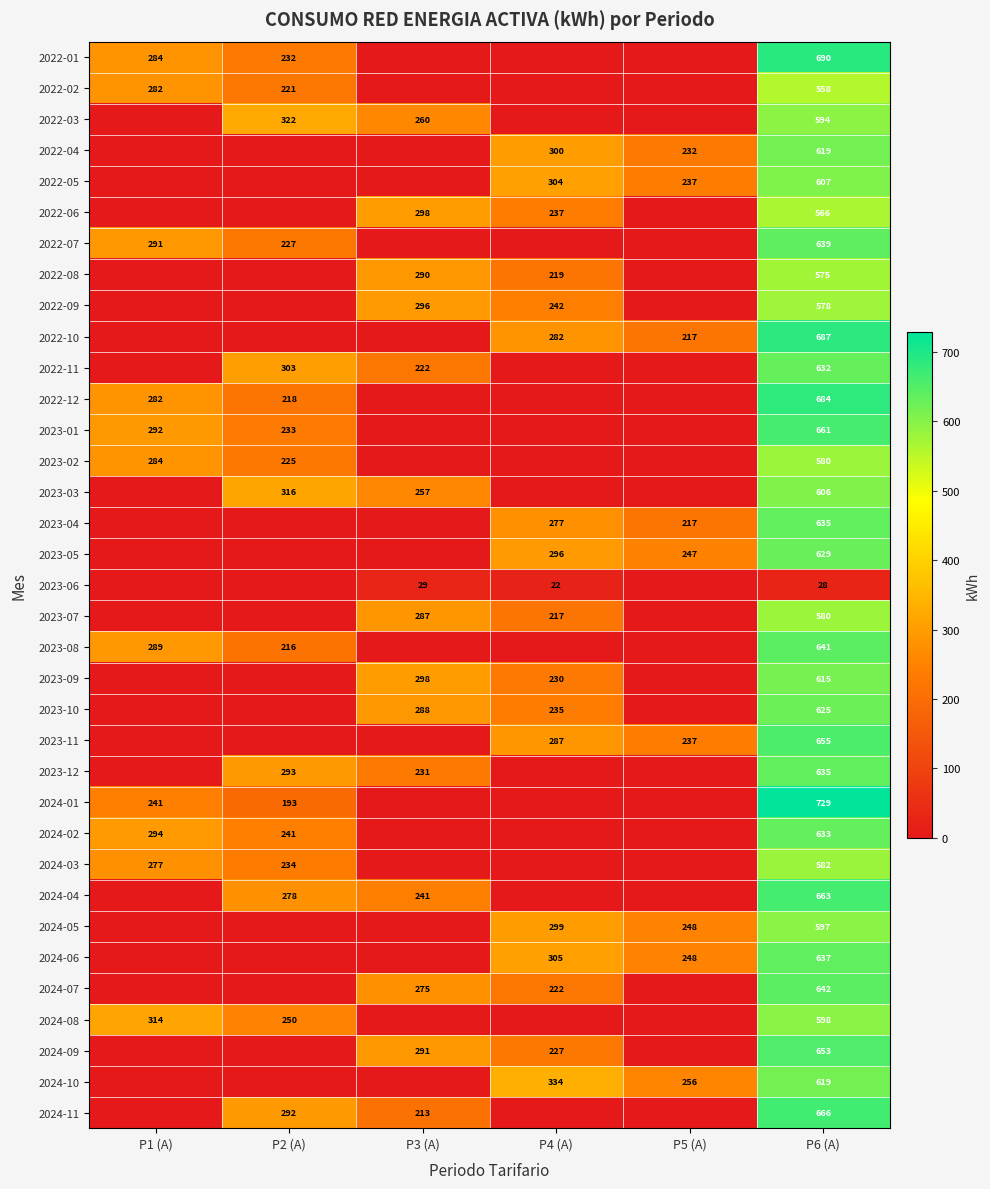

What is the total value across all series at P6 (A)?

21338